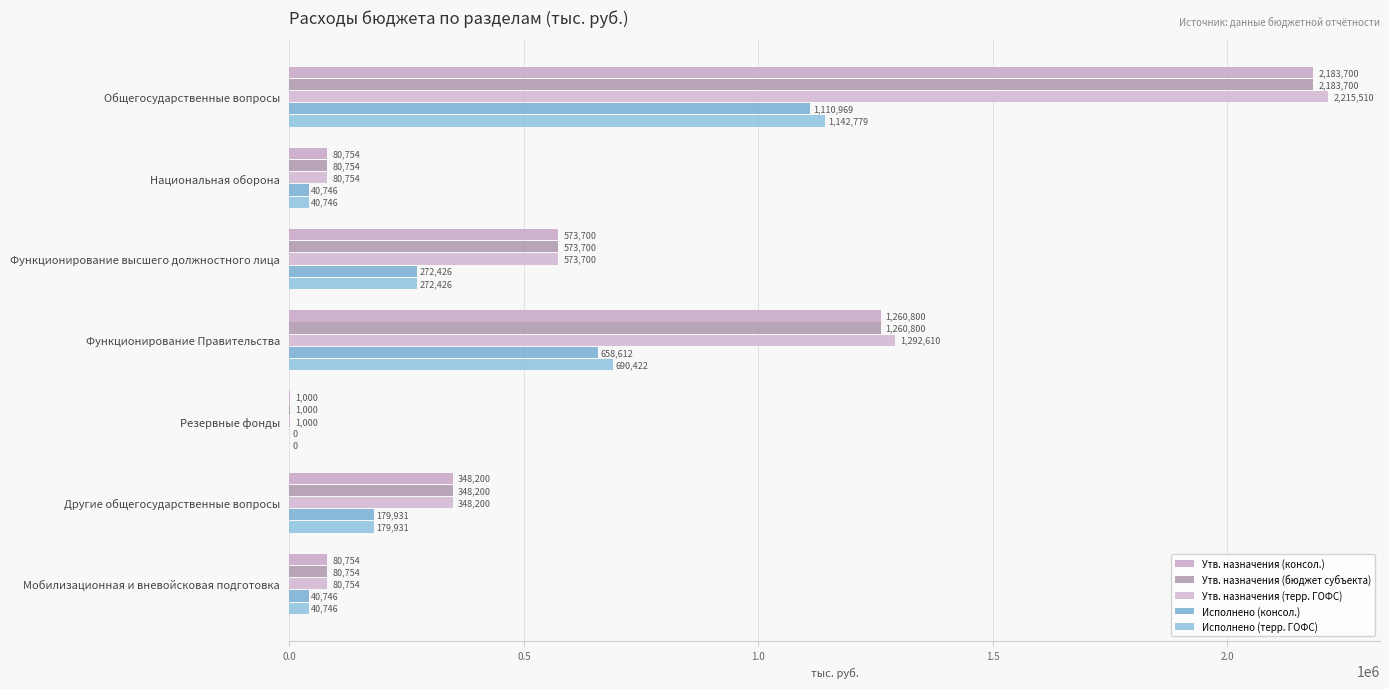

At how many categories does at least one series exceed 1218063?

2